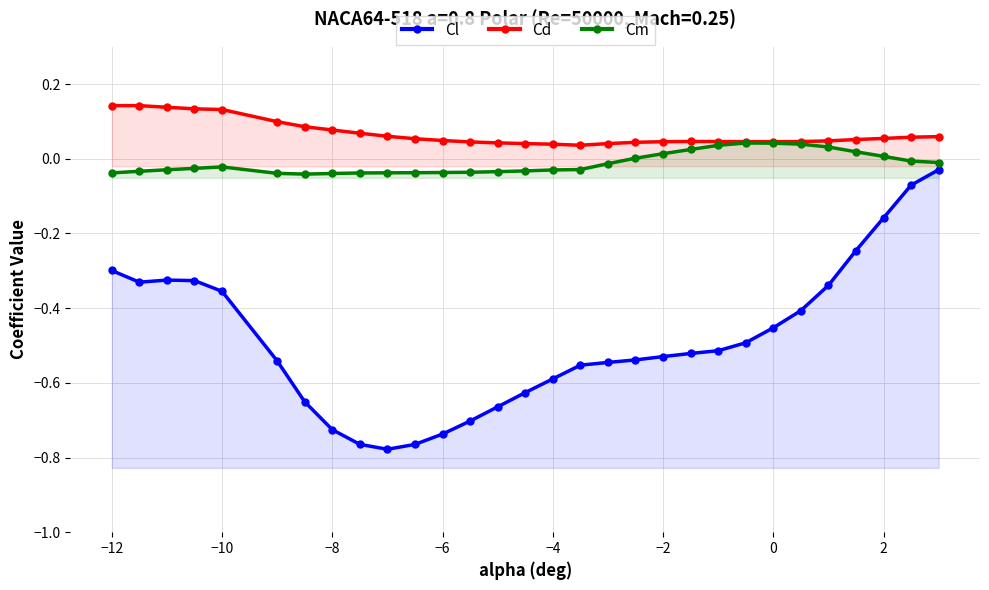

Which series has the largest total across all categories?

Cd